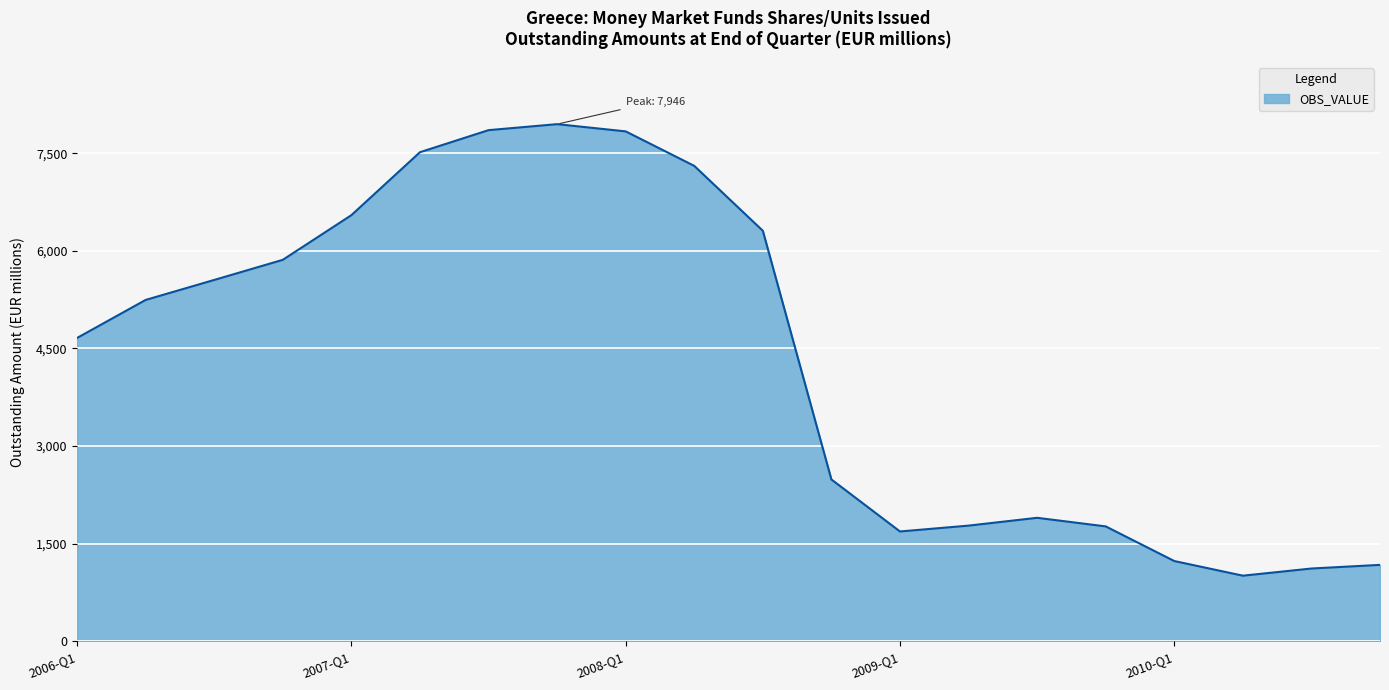

What is the difference between the maximum and minimum values?

6936